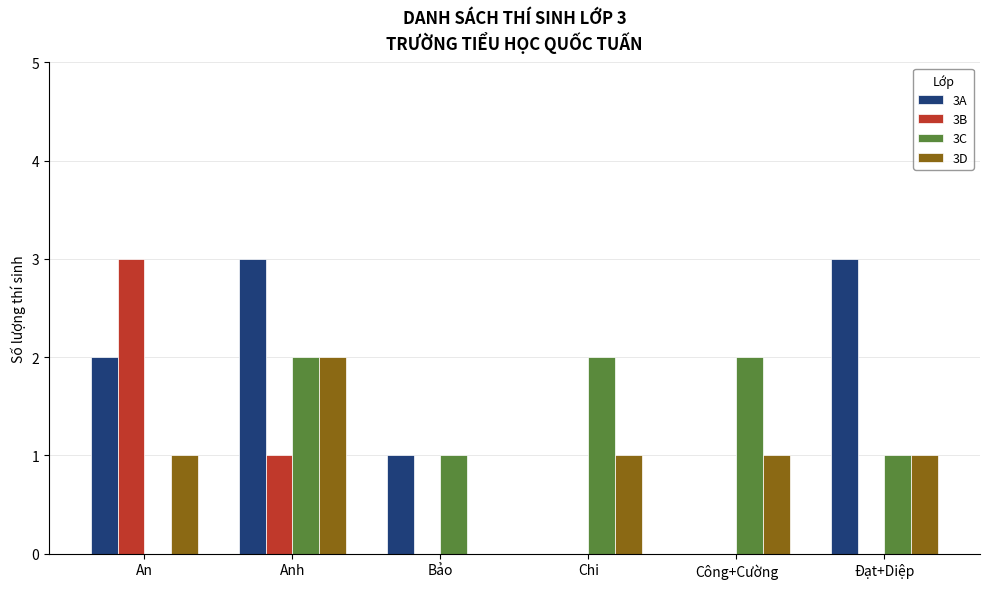

Between An and Chi, which series saw the biggest shift?

3B